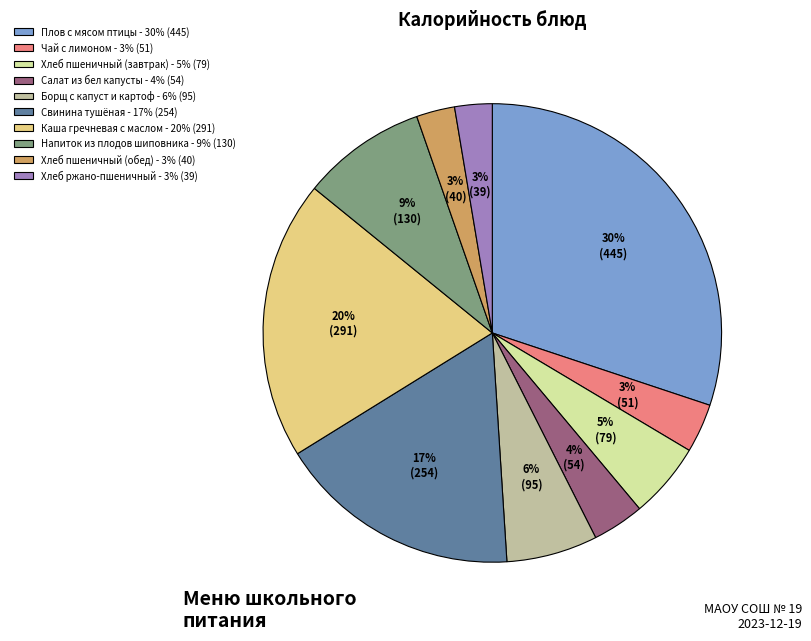

Between Напиток из плодов шиповника - 9% (130) and Плов с мясом птицы - 30% (445), which is larger?

Плов с мясом птицы - 30% (445)